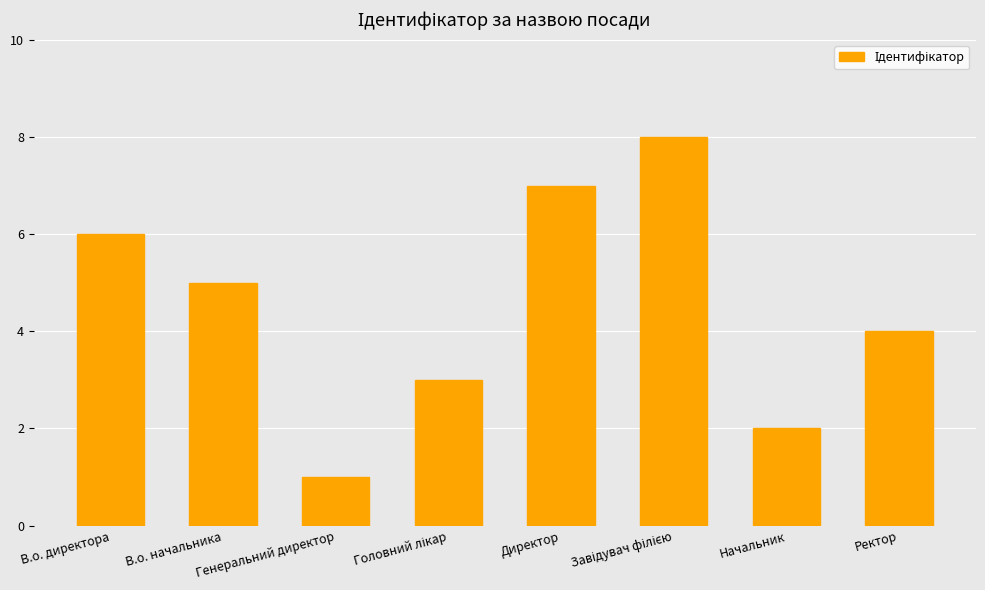

True or false: the data shows 4 at Ректор.

True